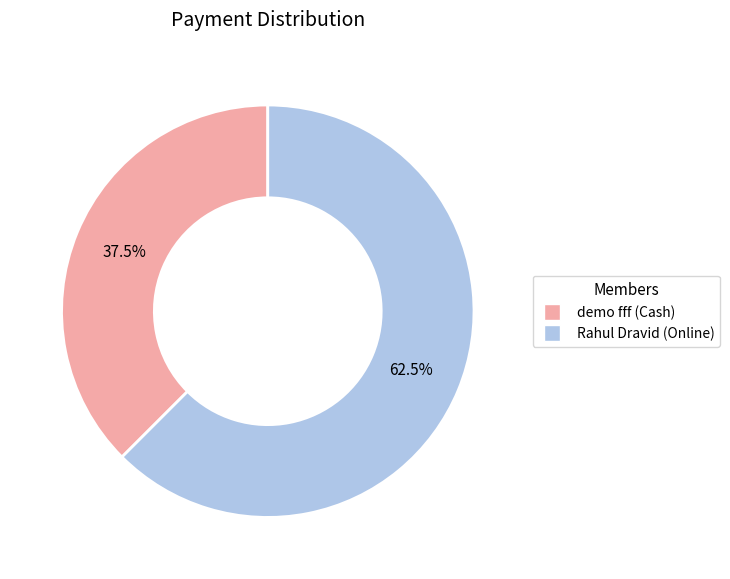

Between Rahul Dravid (Online) and demo fff (Cash), which is larger?

Rahul Dravid (Online)